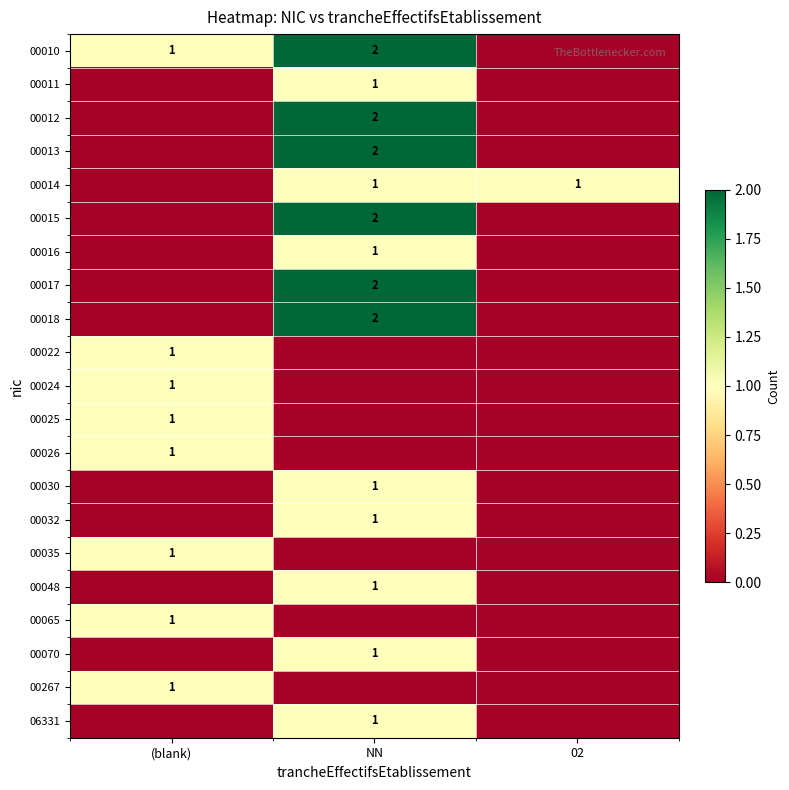

Which has a higher value, 02 or (blank)?

(blank)